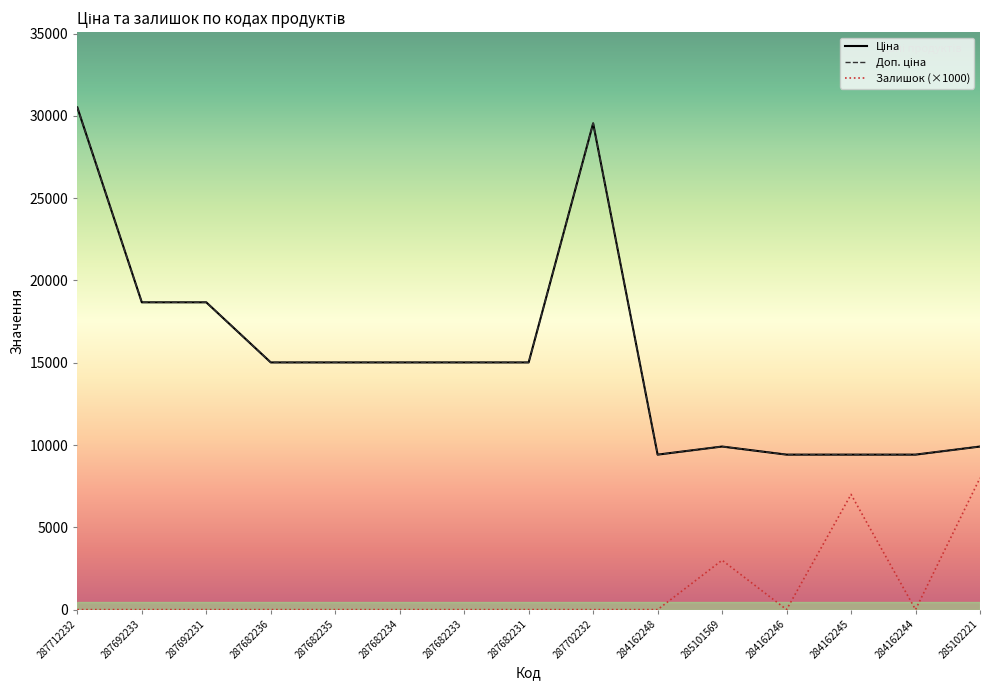

At how many categories does at least one series exceed 1773?

15